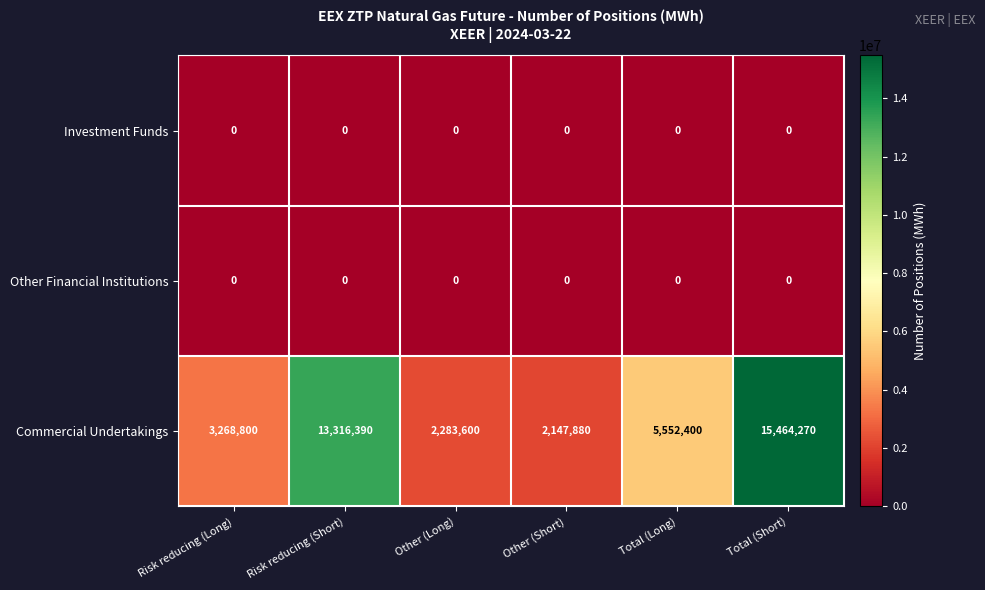

Count the number of categories in the chart.

6